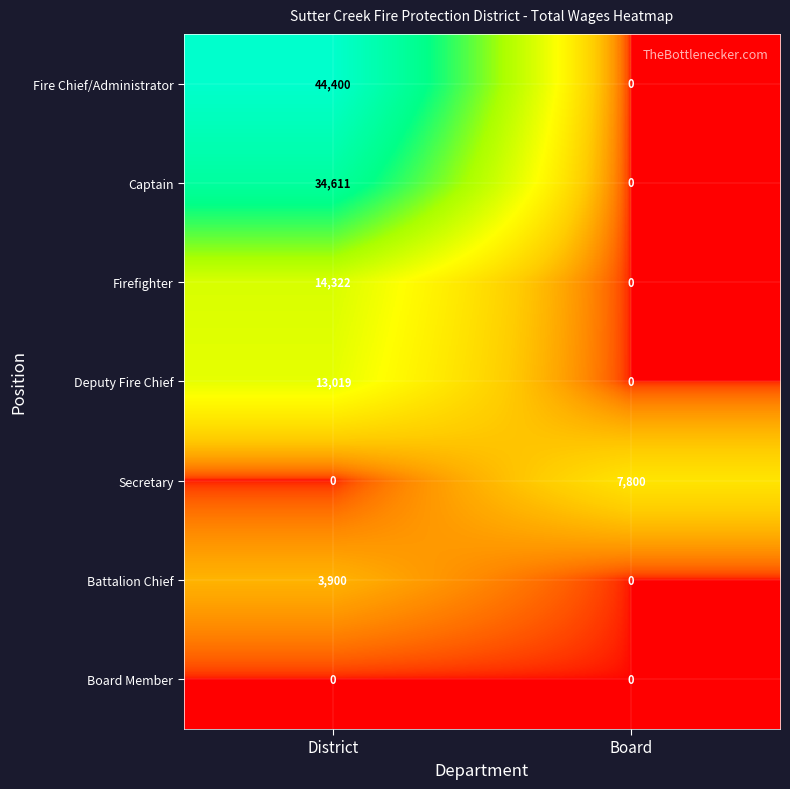

Reading right to left, list all the values displayed in this chart.

Fire Chief/Administrator: Board=0	District=44400
Captain: Board=0	District=34611
Firefighter: Board=0	District=14322
Deputy Fire Chief: Board=0	District=13019
Secretary: Board=7800	District=0
Battalion Chief: Board=0	District=3900
Board Member: Board=0	District=0